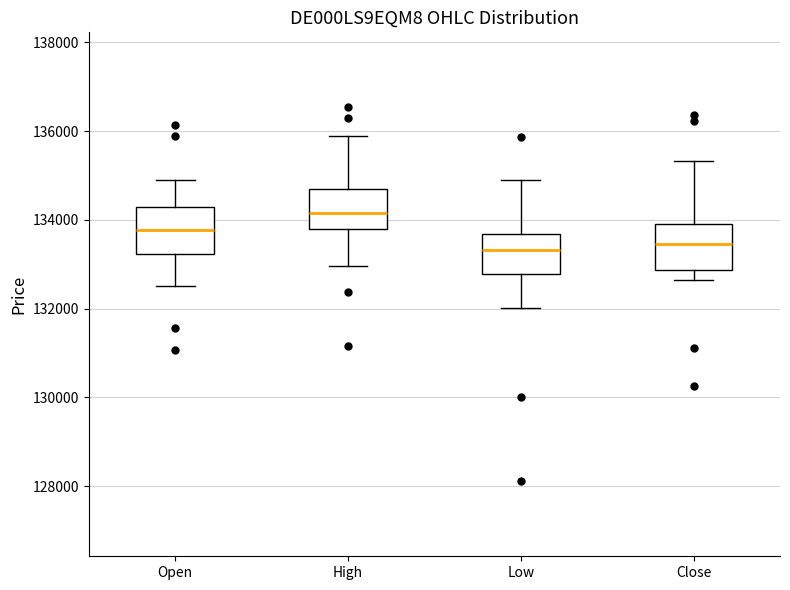

Reading left to right, transcribe this box plot: for each box, give where its median line is, the range the box spans, and where its two whiskers end, as read against the y-axis. The values are not printed on the chart, so give them approximately, as read against the axis.

Open: median 133800, box 133200 to 134200, whiskers 132600 to 134800
High: median 134200, box 133800 to 134800, whiskers 133000 to 135800
Low: median 133400, box 132800 to 133600, whiskers 132000 to 134800
Close: median 133400, box 132800 to 133800, whiskers 132600 to 135400